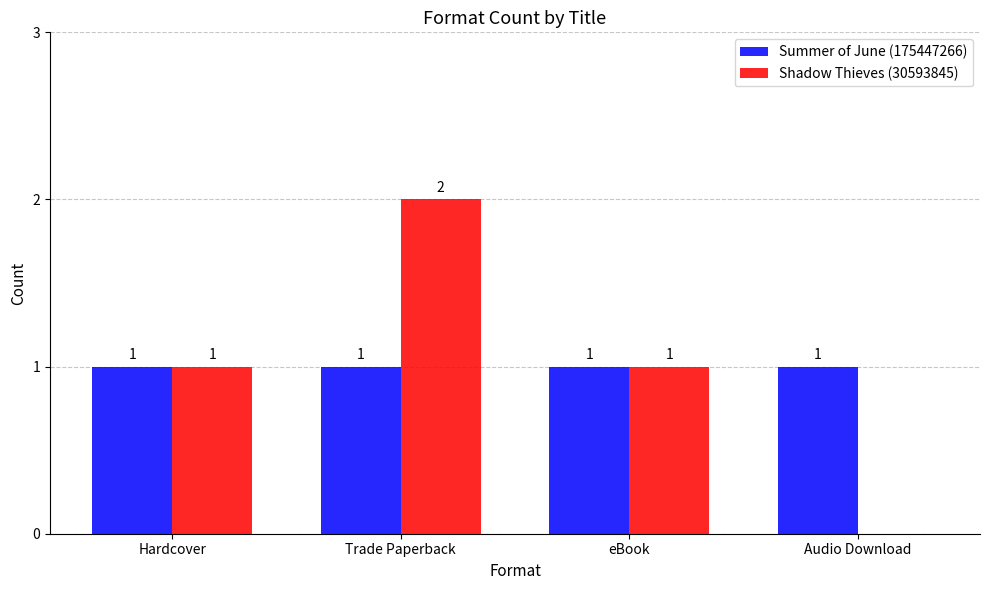

Reading right to left, transcribe all the data shown in this chart.

Summer of June (175447266): Audio Download=1	eBook=1	Trade Paperback=1	Hardcover=1
Shadow Thieves (30593845): Audio Download=0	eBook=1	Trade Paperback=2	Hardcover=1